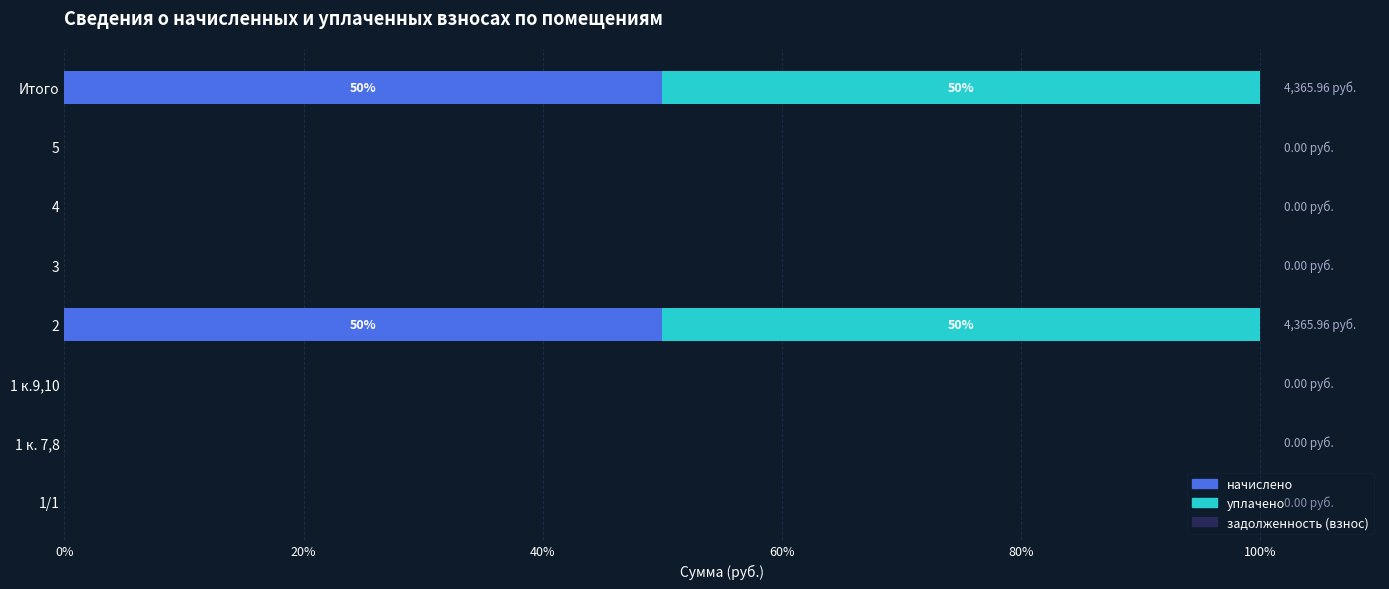

What is the highest value of the начислено series?

50